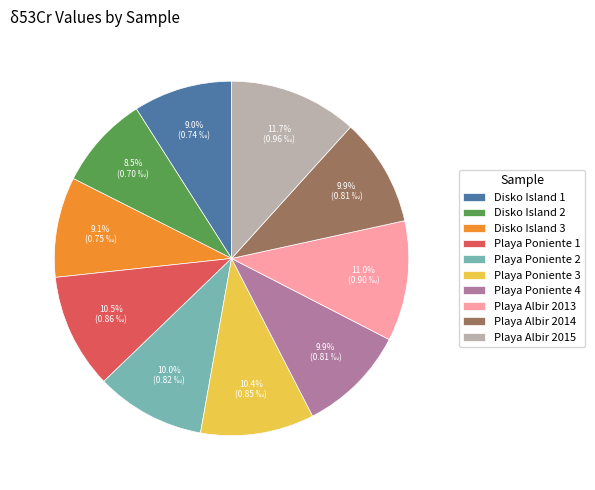

What percentage is NOT represented by Disko Island 1?

91.0%